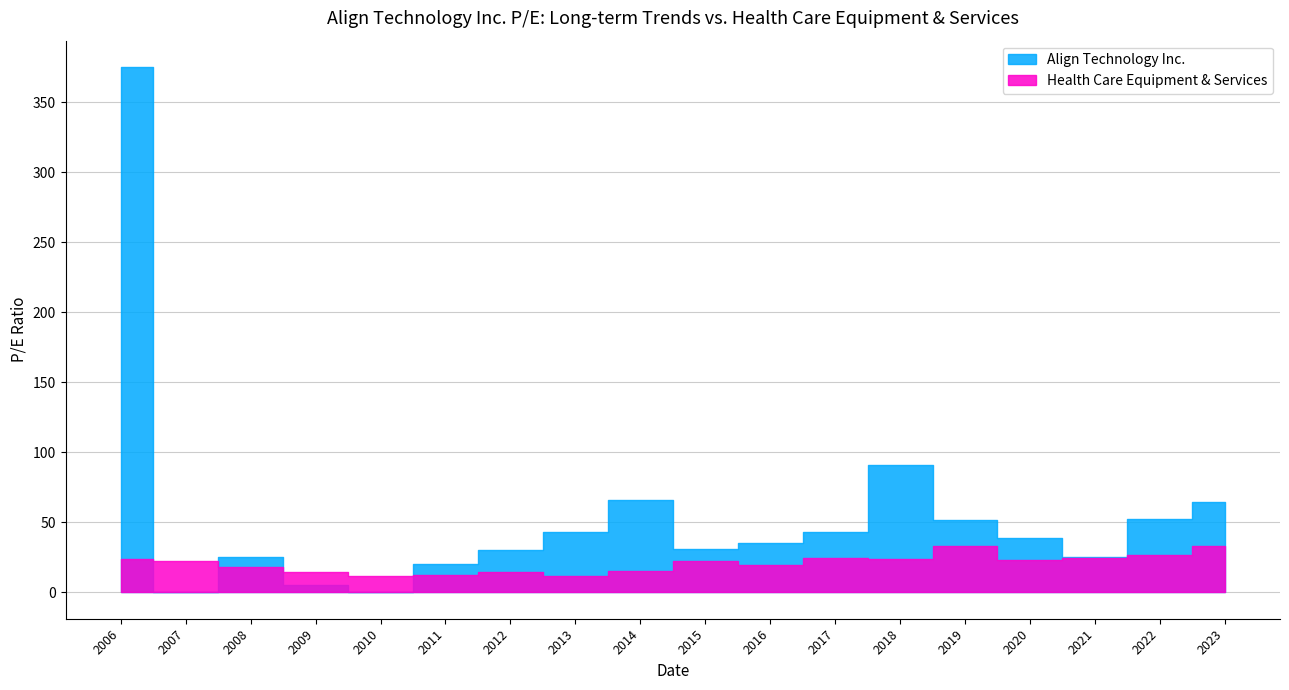

Does the chart have visible grid lines?

Yes